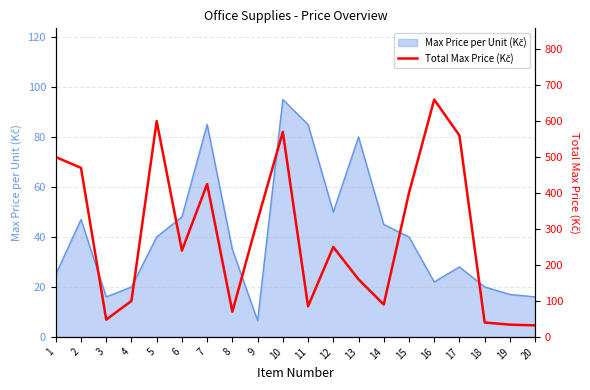

How many lines are shown in the chart?

1